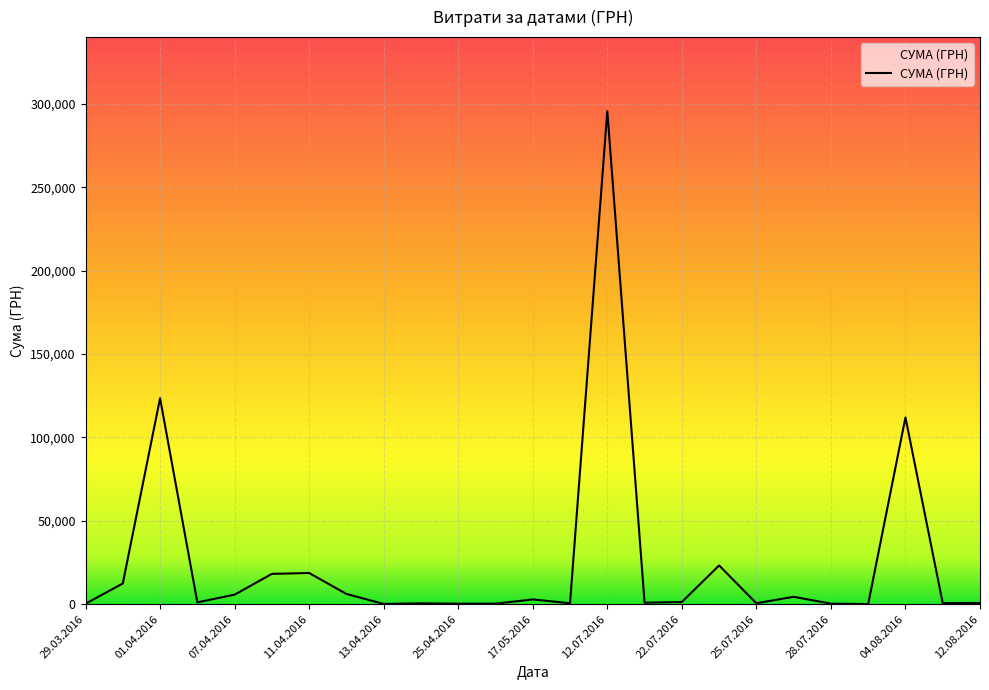

How many lines are shown in the chart?

1